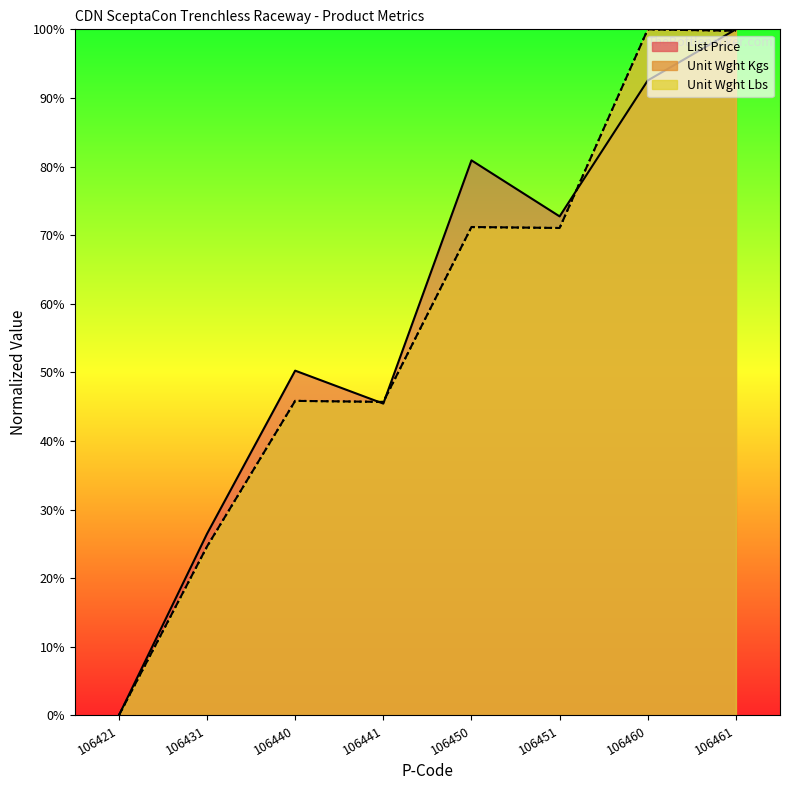

Does the chart display data point markers on the line(s)?

No